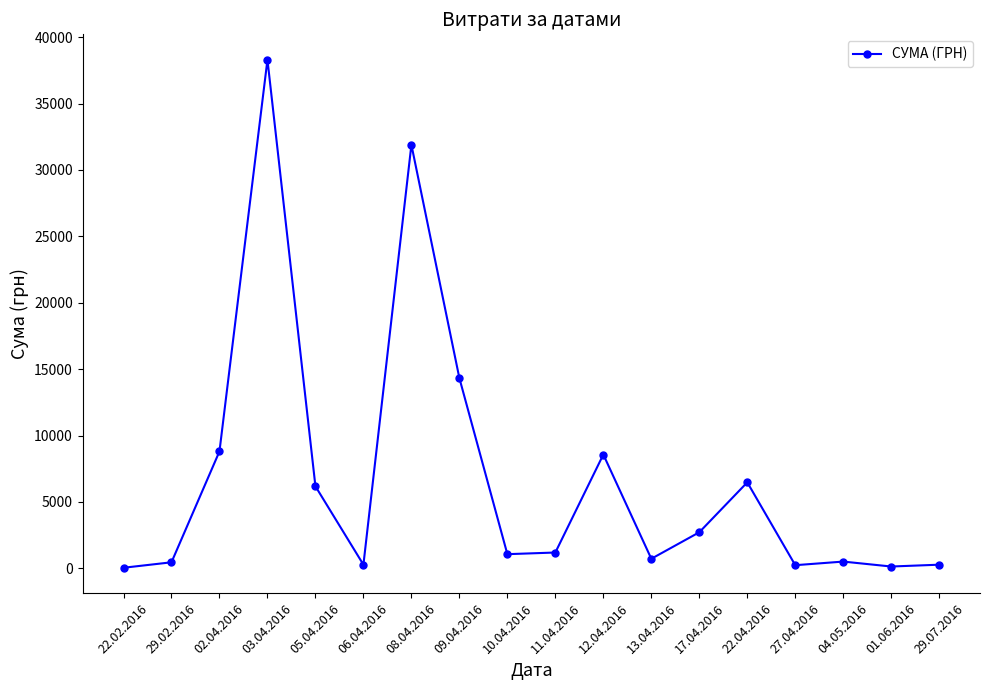

How many series are shown in this chart?

1